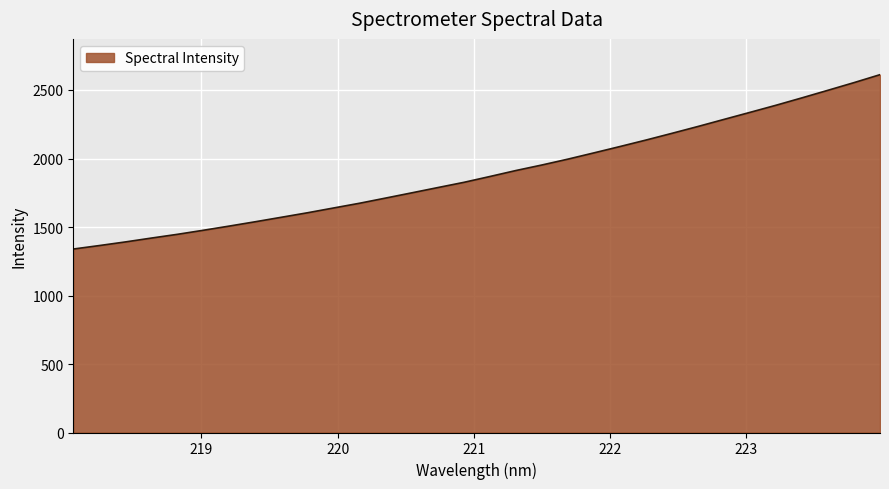

What is the greatest value displayed?

2611.9